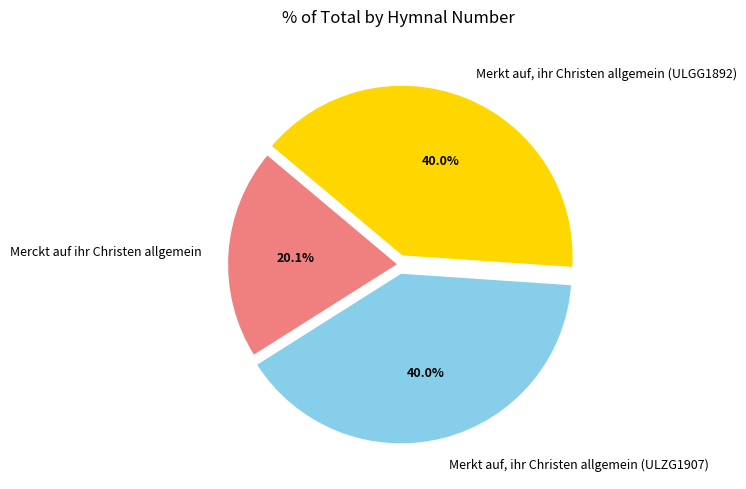

To the nearest percent, what is the combined percentage of Merckt auf ihr Christen allgemein and Merkt auf, ihr Christen allgemein (ULGG1892)?

60%